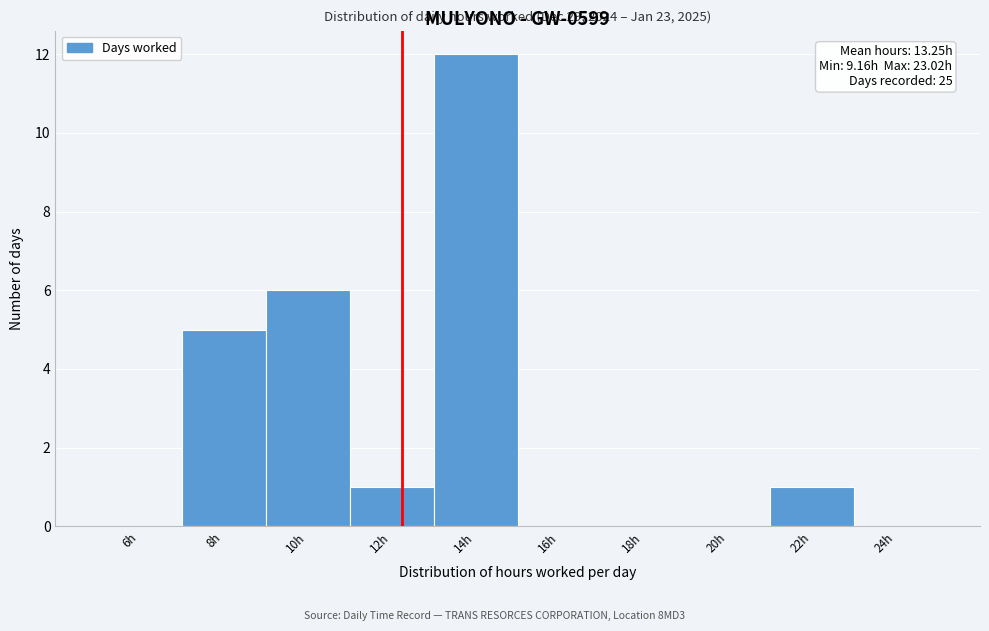

Reading left to right, extract all data points from this chart.

6h=0	8h=5	10h=6	12h=1	14h=12	16h=0	18h=0	20h=0	22h=1	24h=0